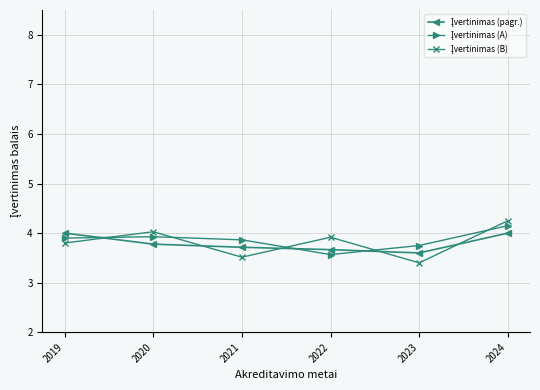

Count the number of categories in the chart.

6